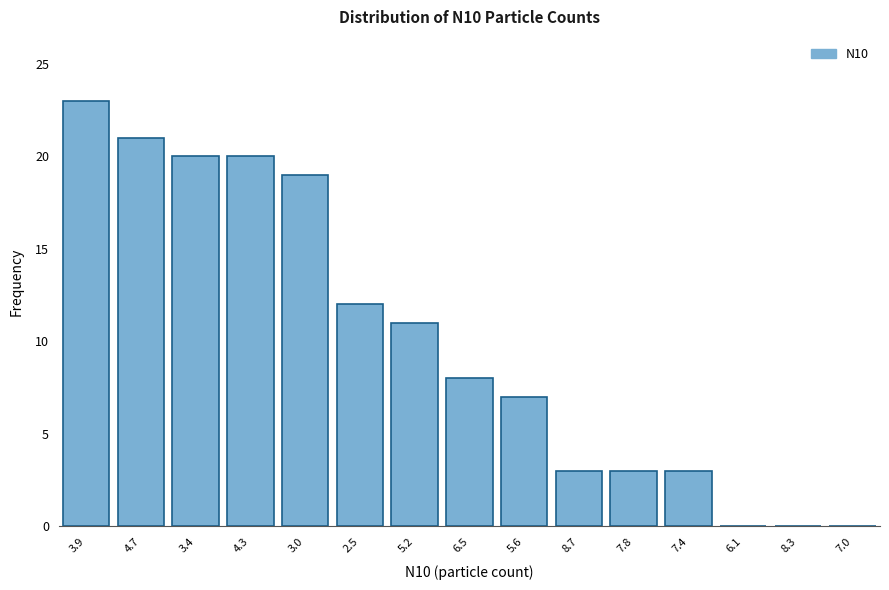

Reading right to left, transcribe all the data shown in this chart.

7.0=0	8.3=0	6.1=0	7.4=3	7.8=3	8.7=3	5.6=7	6.5=8	5.2=11	2.5=12	3.0=19	4.3=20	3.4=20	4.7=21	3.9=23